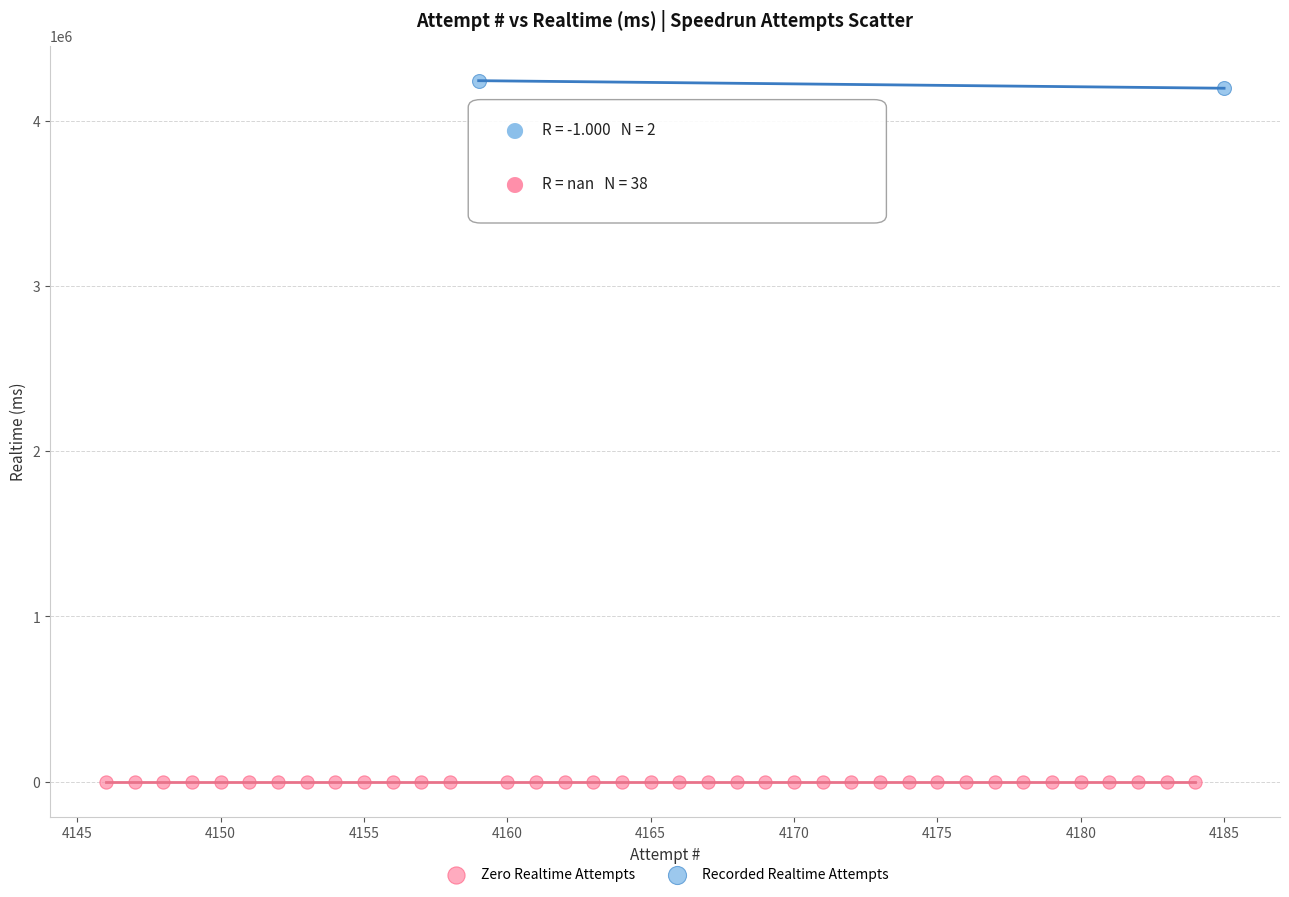

What are all the series names shown in the legend?

Zero Realtime Attempts, Recorded Realtime Attempts